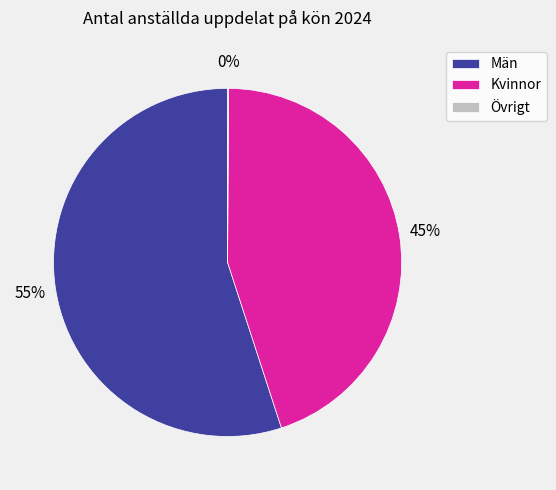

What is the ratio of the value at Kvinnor to the value at Män?

0.8